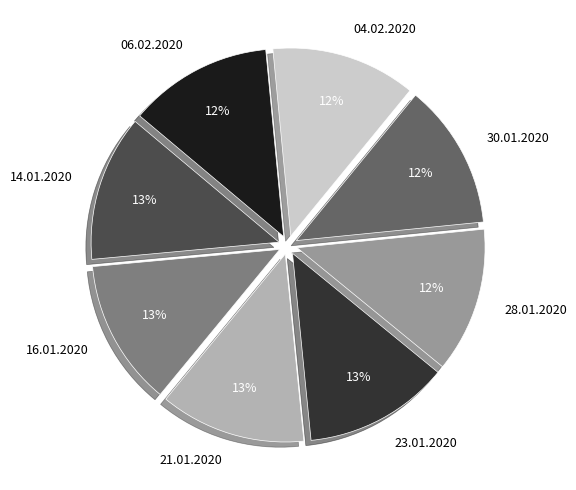

Is there a majority slice in this chart?

No